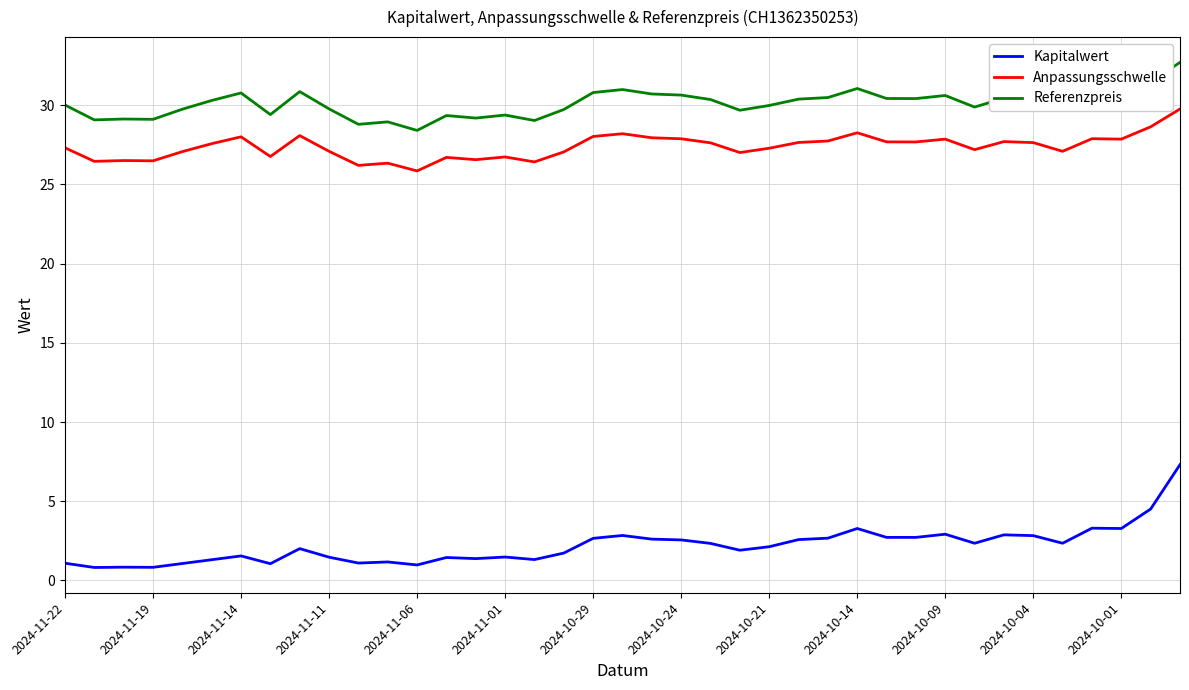

Which series has the largest range (max minus min)?

Kapitalwert